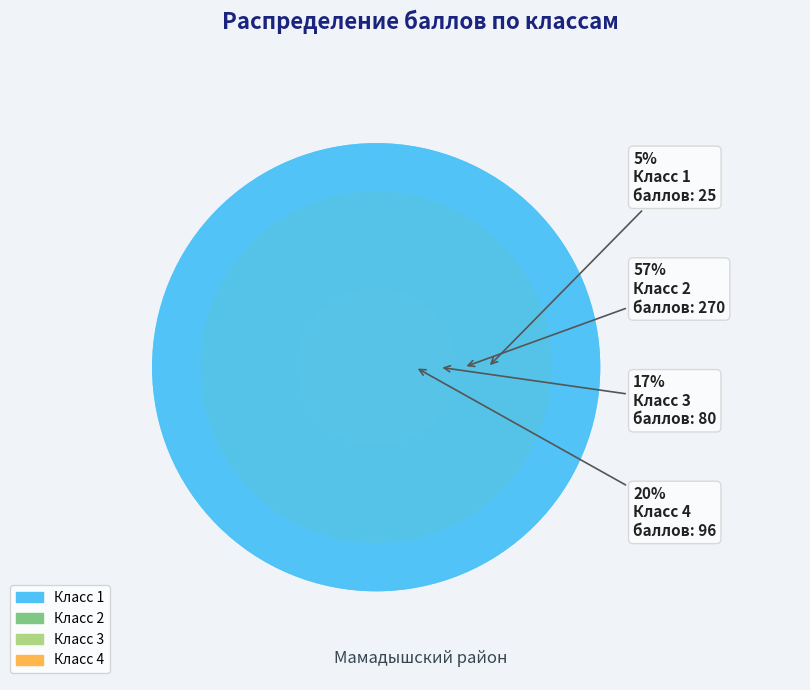

Is 11 the majority of the pie?

No